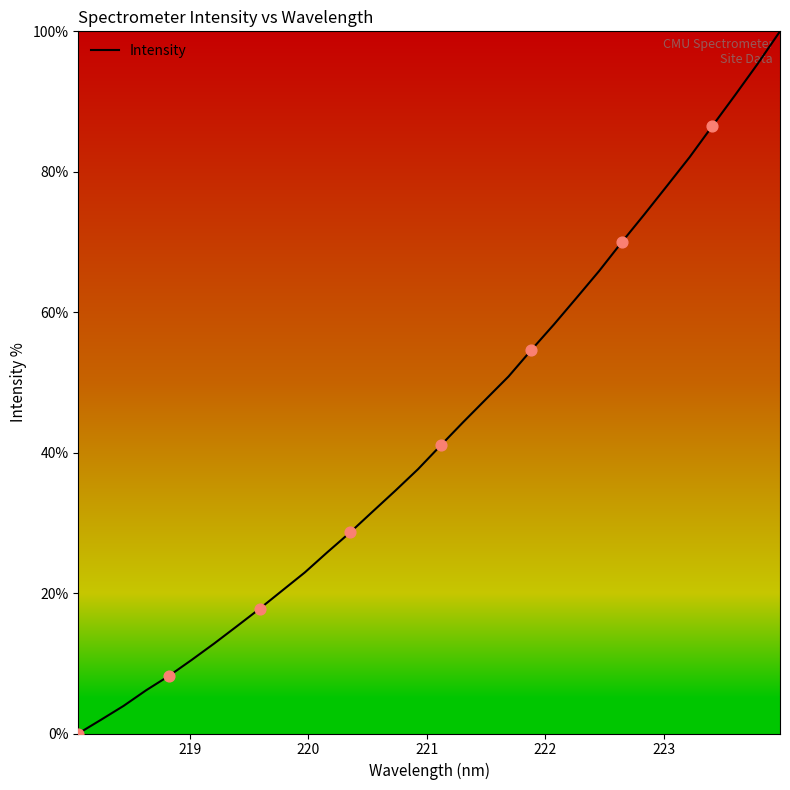

What is the difference between the maximum and minimum values?

100.0